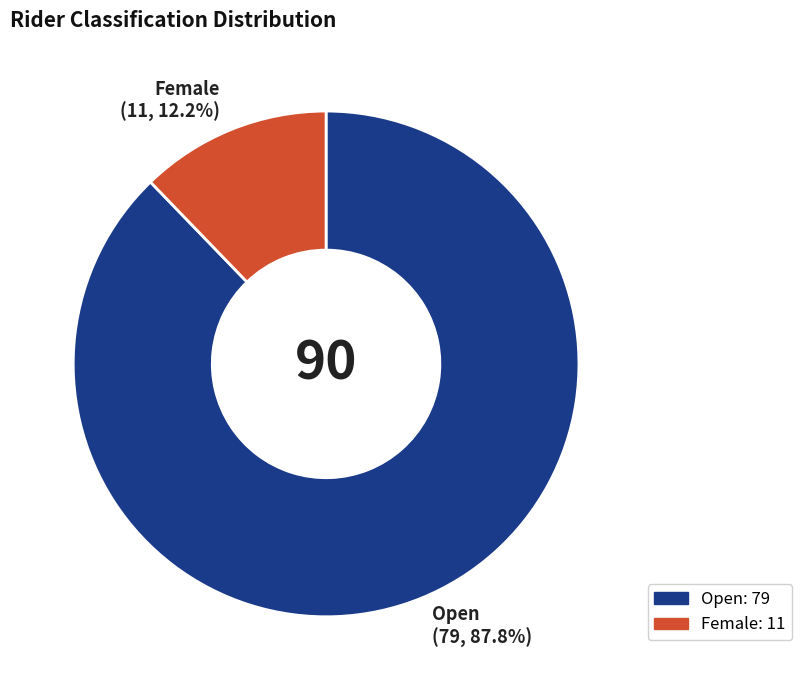

Between Female and Open, which is larger?

Open